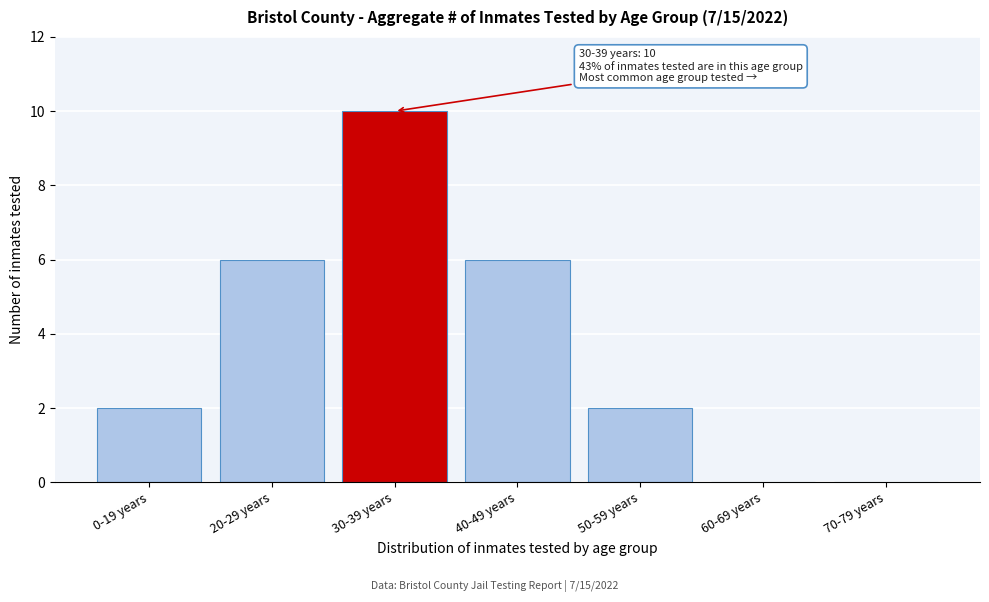

Reading left to right, extract all data points from this chart.

0-19 years=2	20-29 years=6	30-39 years=10	40-49 years=6	50-59 years=2	60-69 years=0	70-79 years=0